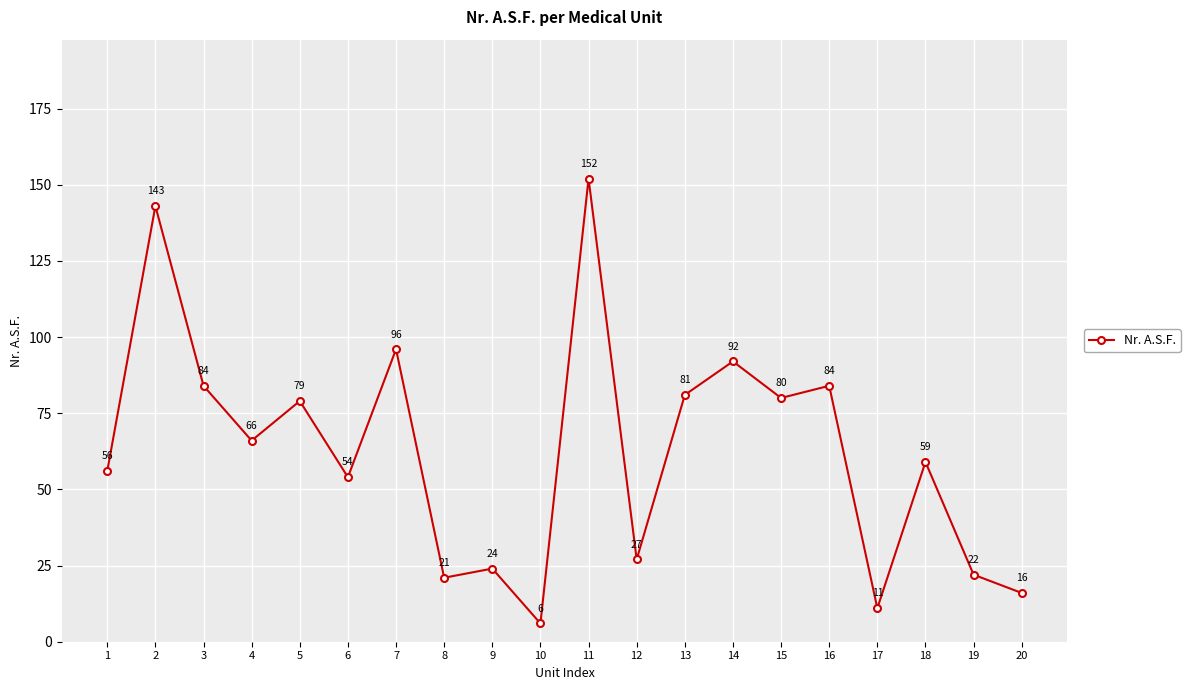

At which label does the data first exceed 66?

2